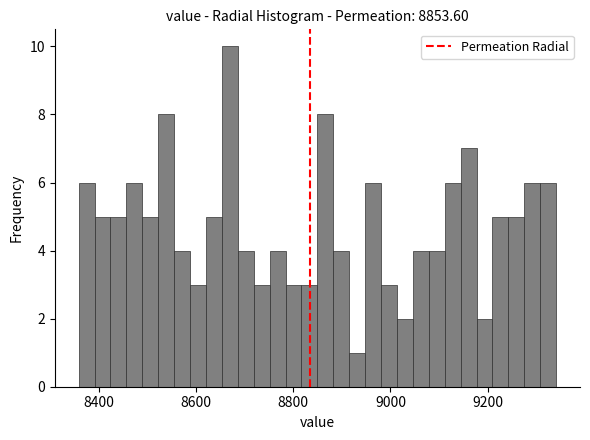

Read against the x-axis, roughly where is the centre of the tallest bar?

8660